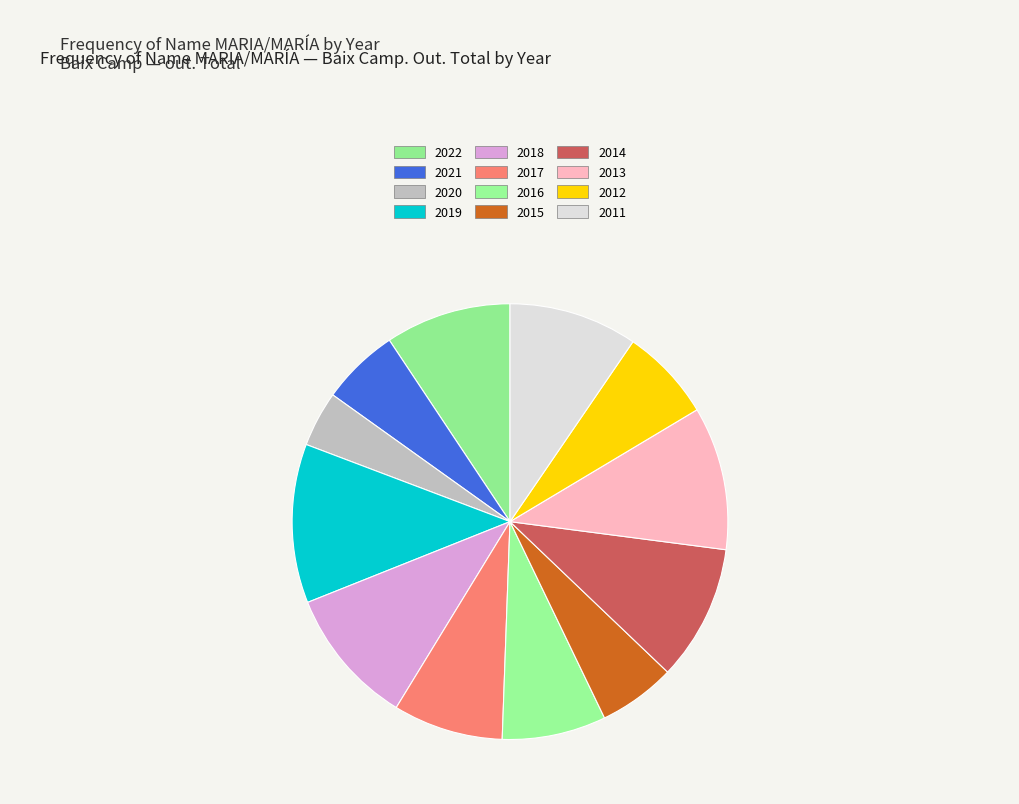

Does any single category account for the majority?

No